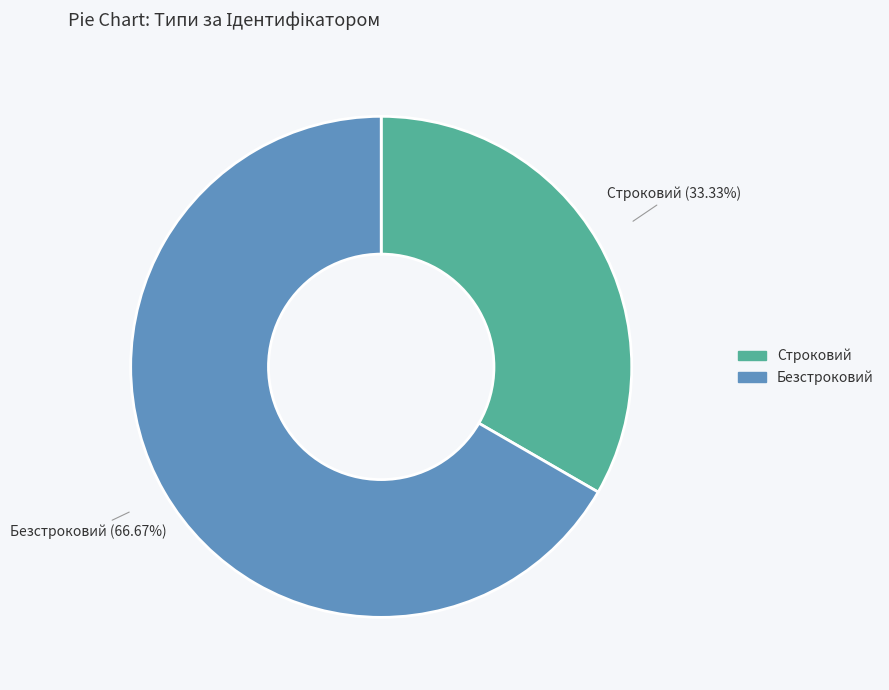

To the nearest percent, what portion does Строковий represent?

33%